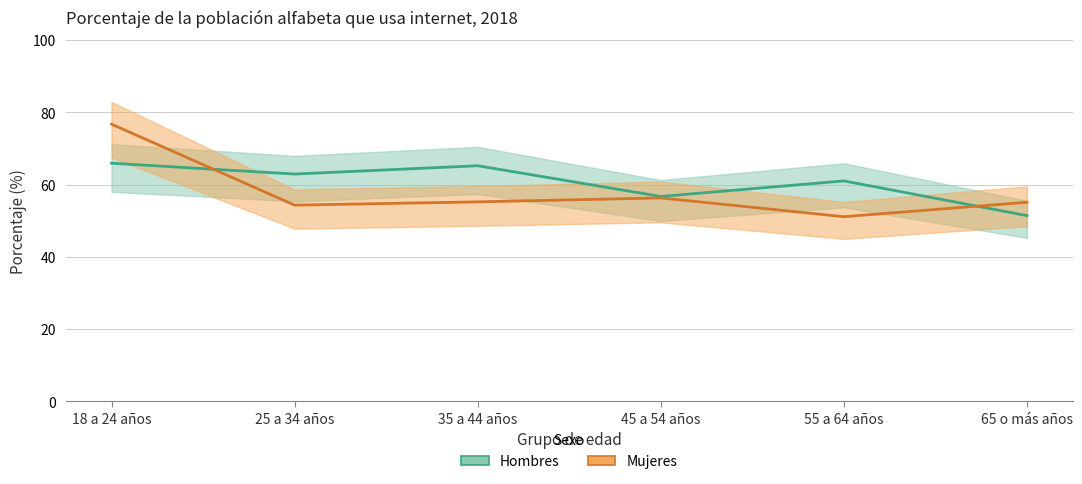

What position from the right is 55 a 64 años?

2